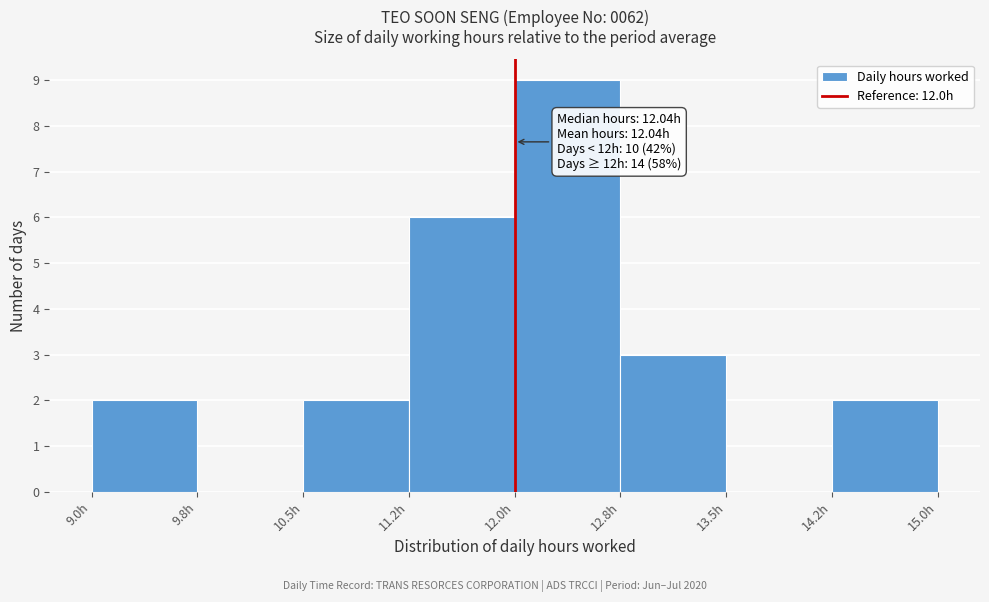

Over which range of the x-axis is the bar tallest?

12.00 to 12.75